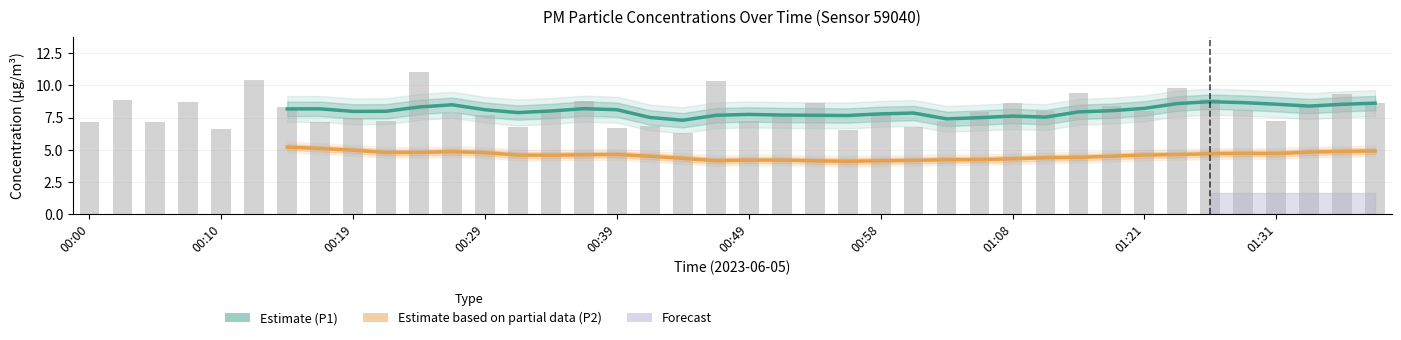

What is the value of the P1 raw bar at the 14th from the left?

6.8